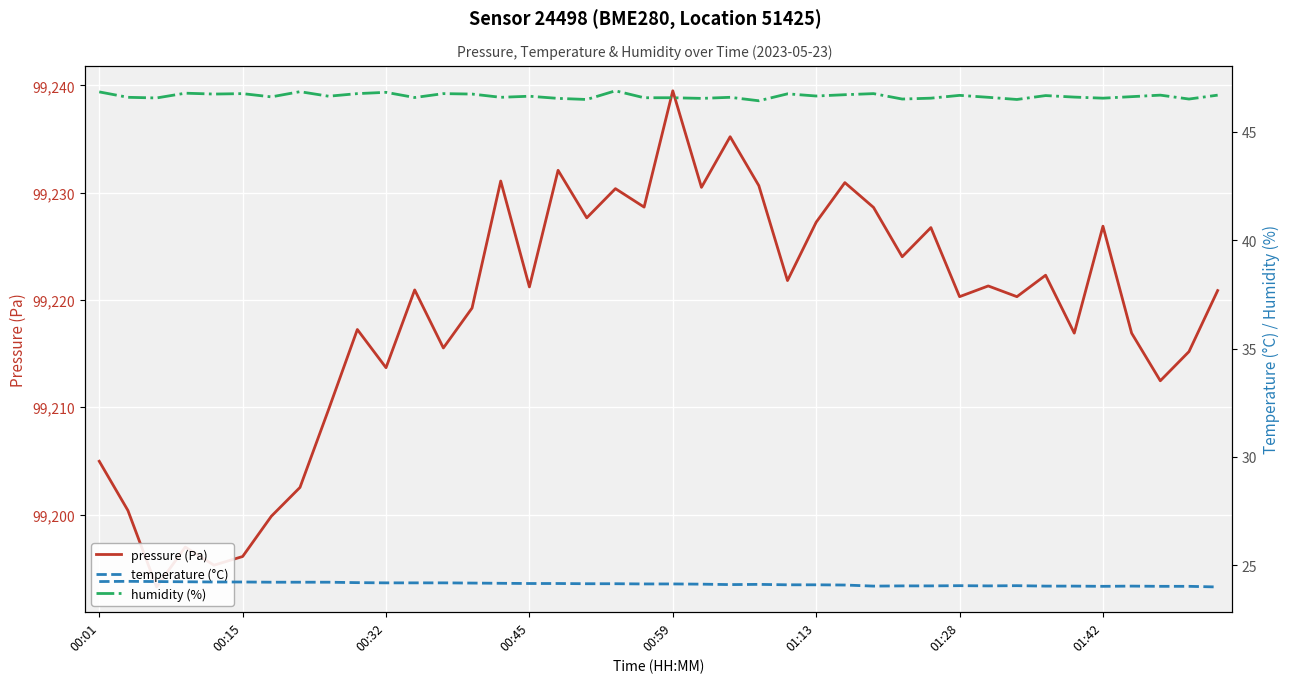

What is the spread (max minus min) of values at 33?

99198.3